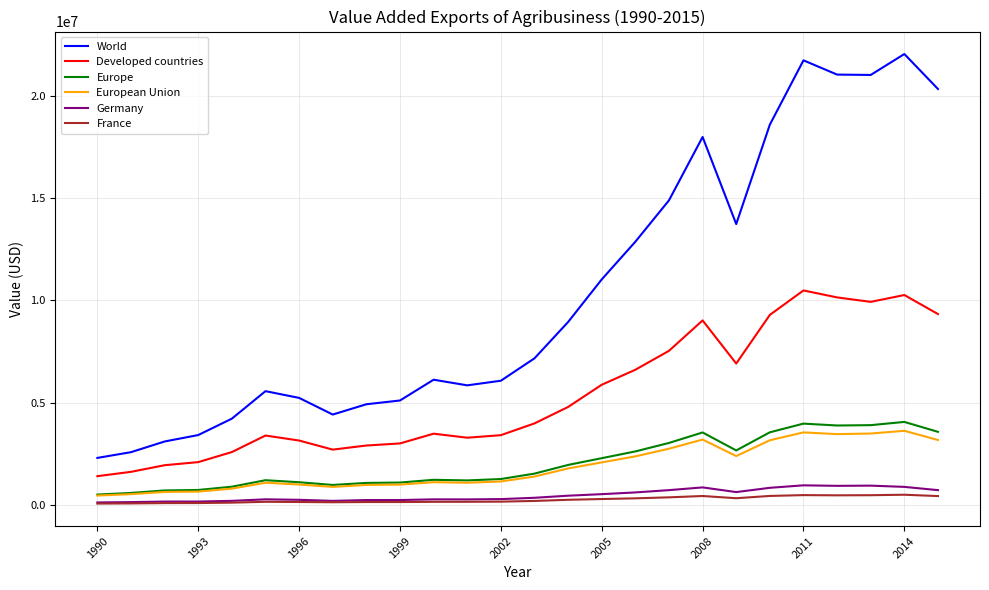

Does the chart display data point markers on the line(s)?

No